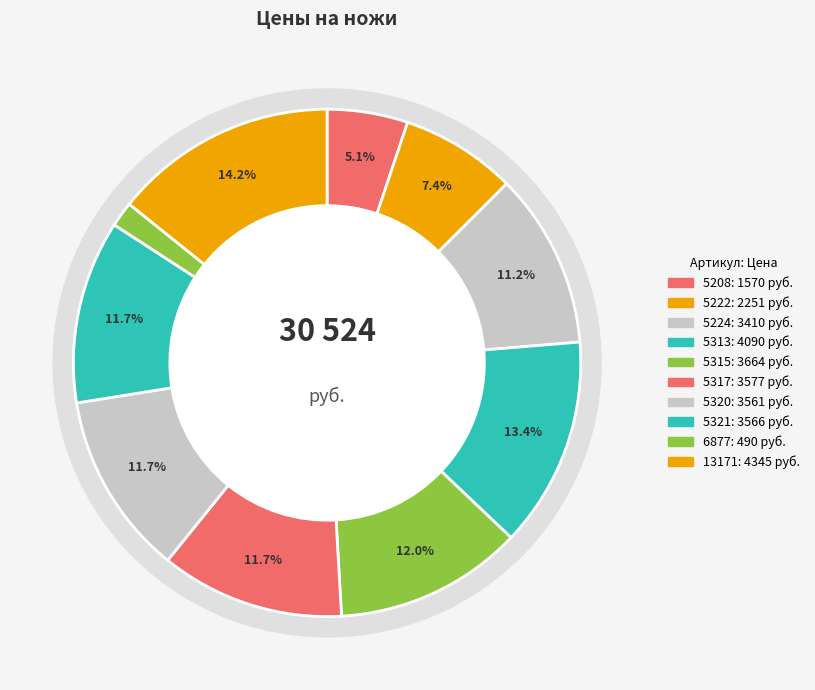

Which slice is the smallest?

6877